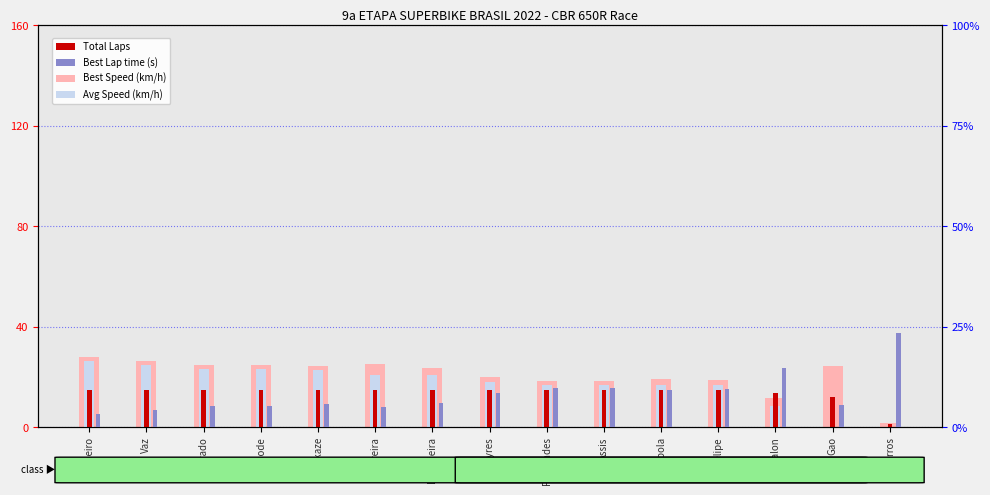

At how many categories does at least one series exceed 9?

15